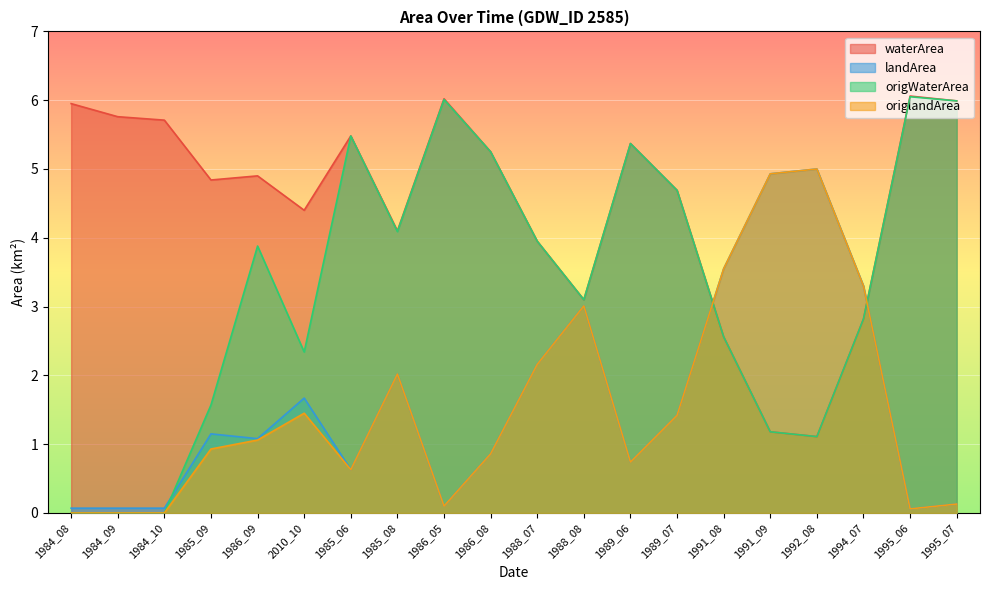

At which label does waterArea reach its peak?

1995_06